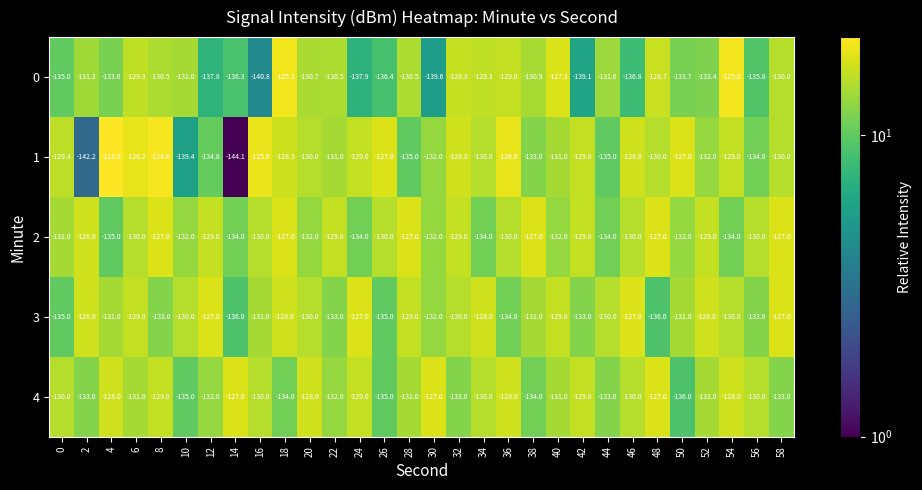

What is the difference between the highest and lowest values at 14?

17.1